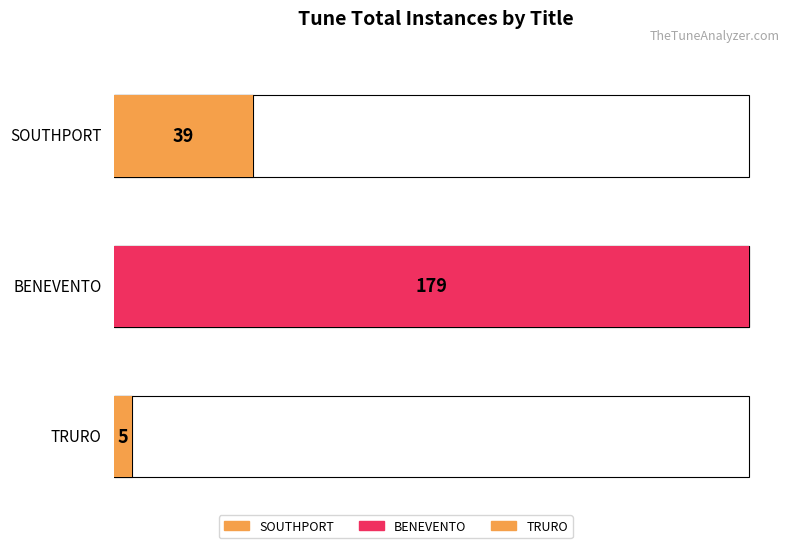

What is the smallest value displayed?

5